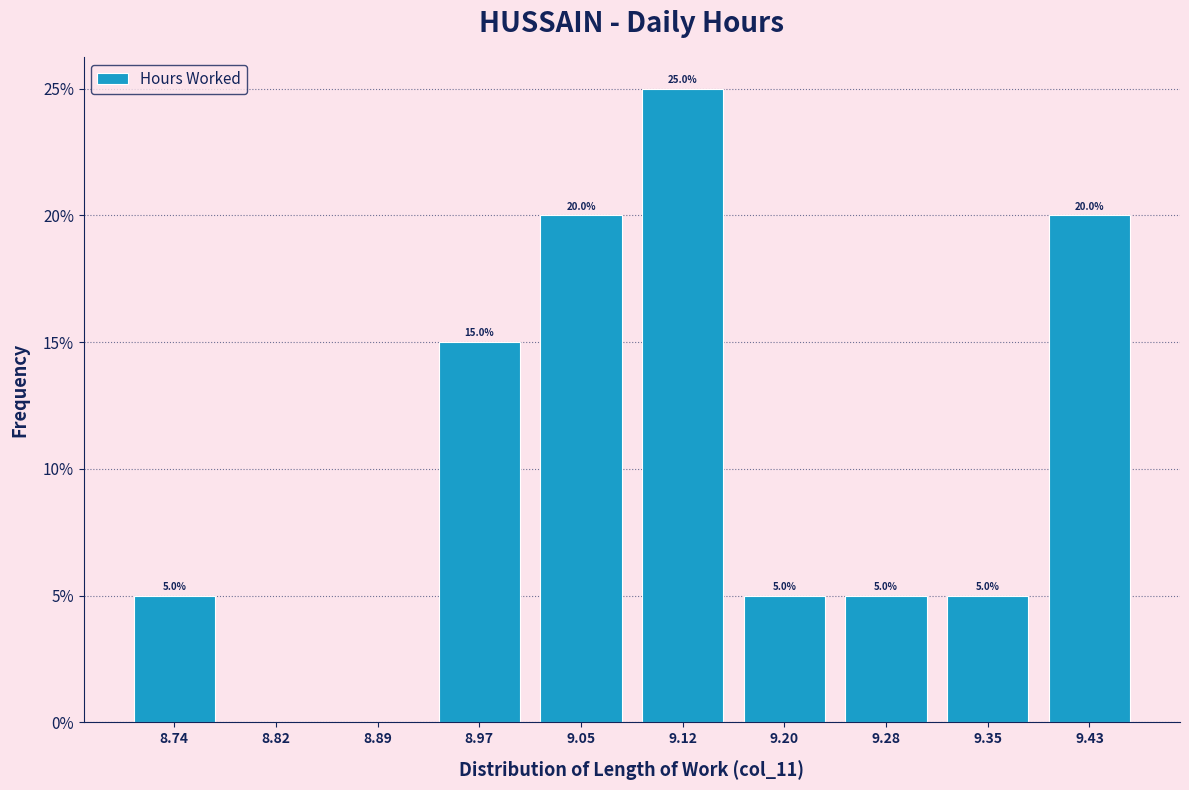

Over which range of the x-axis is the bar tallest?

9.085 to 9.162